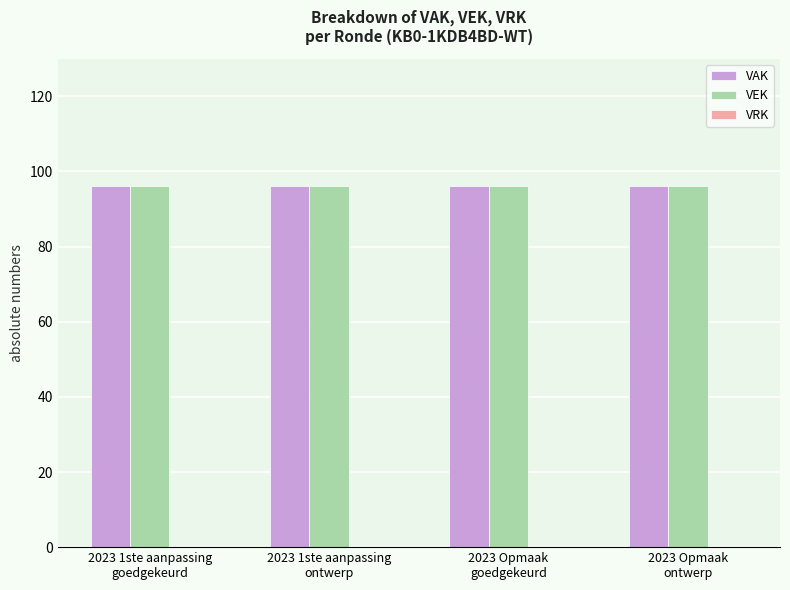

What is the sum of all VEK values?

384